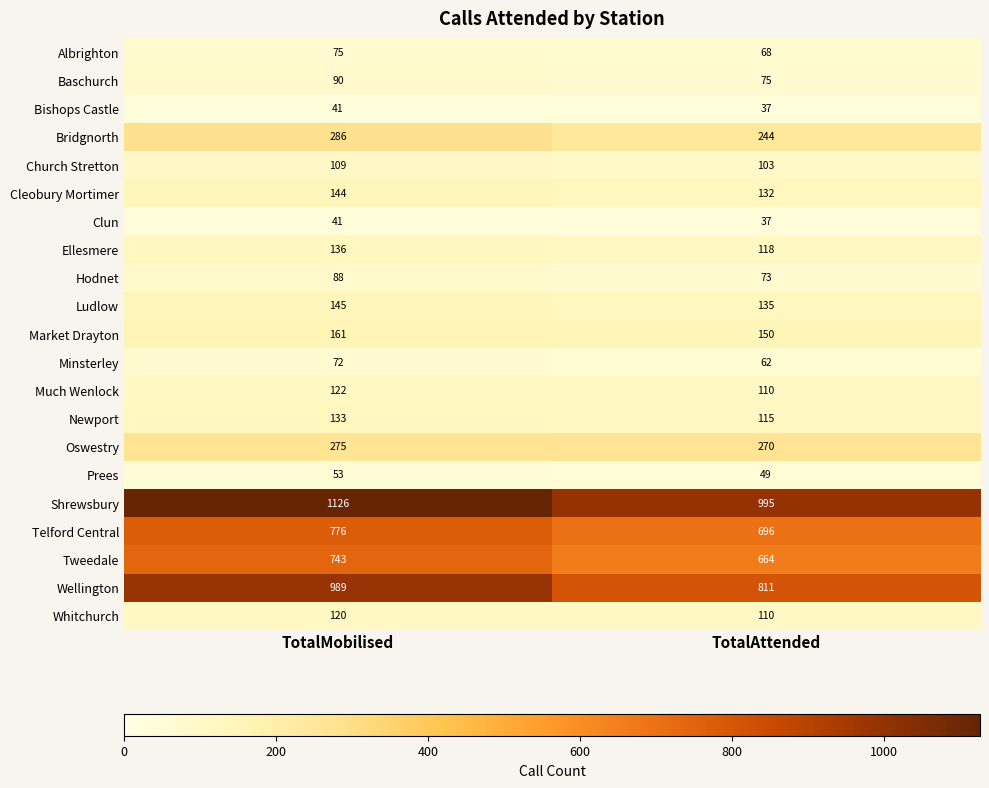

Rank the categories by Hodnet value from highest to lowest.

TotalMobilised, TotalAttended